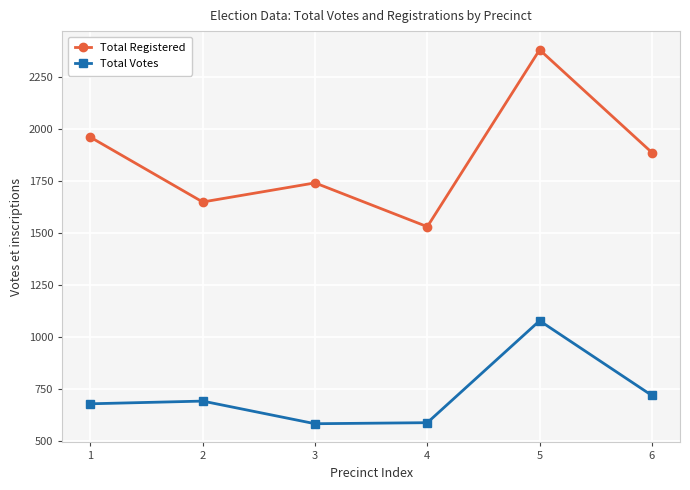

True or false: Total Votes and Total Registered intersect in this chart.

False